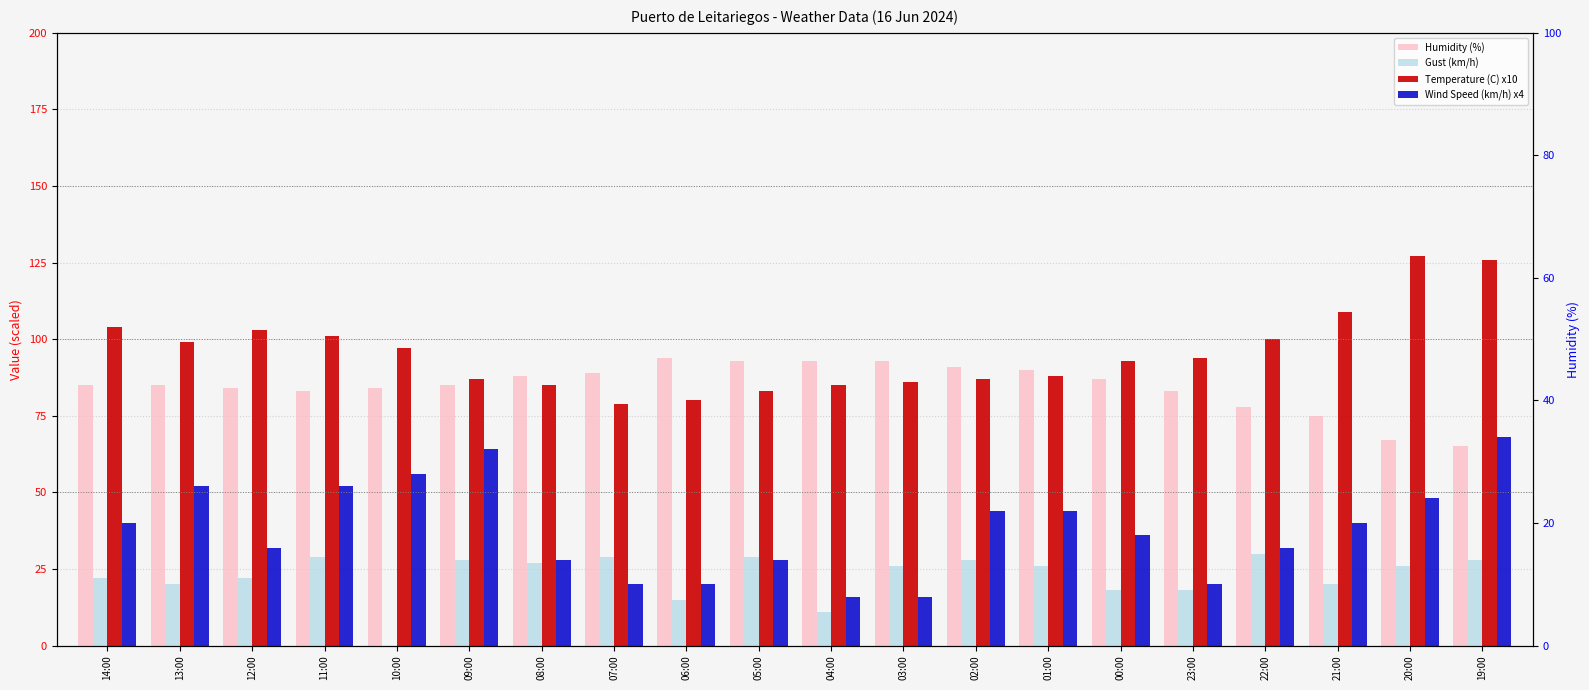

What is the highest value of the Wind Speed (km/h) x4 series?

68